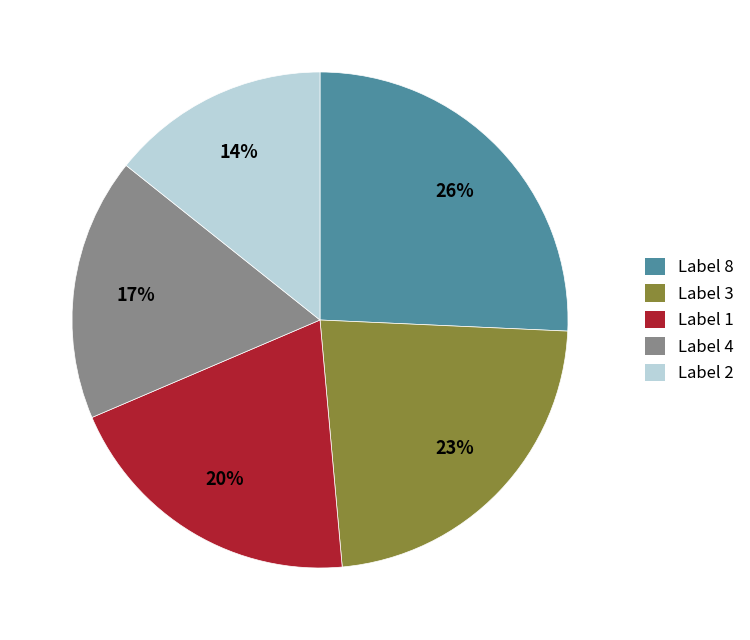

Is Label 8 the majority of the pie?

No